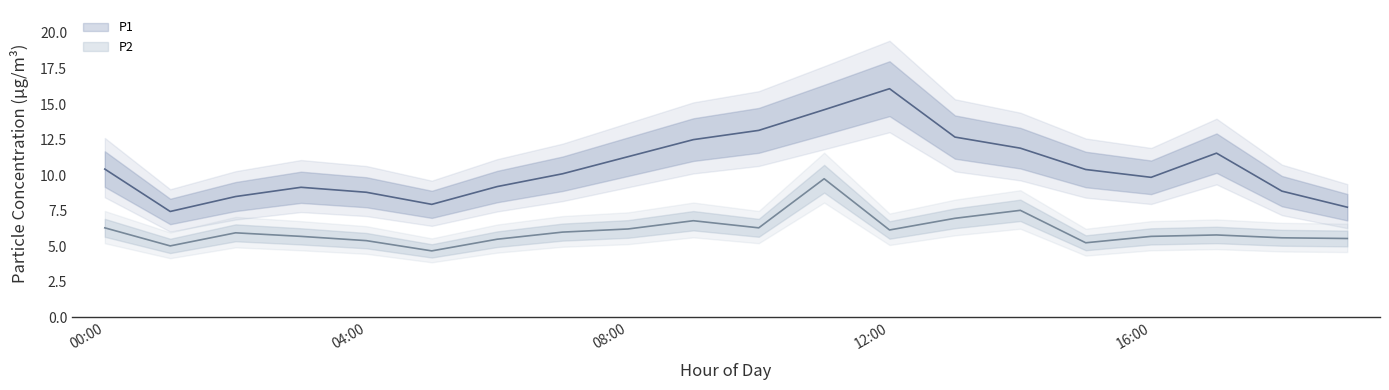

The value of P1 at 00:00 is 4.0. True or false?

False